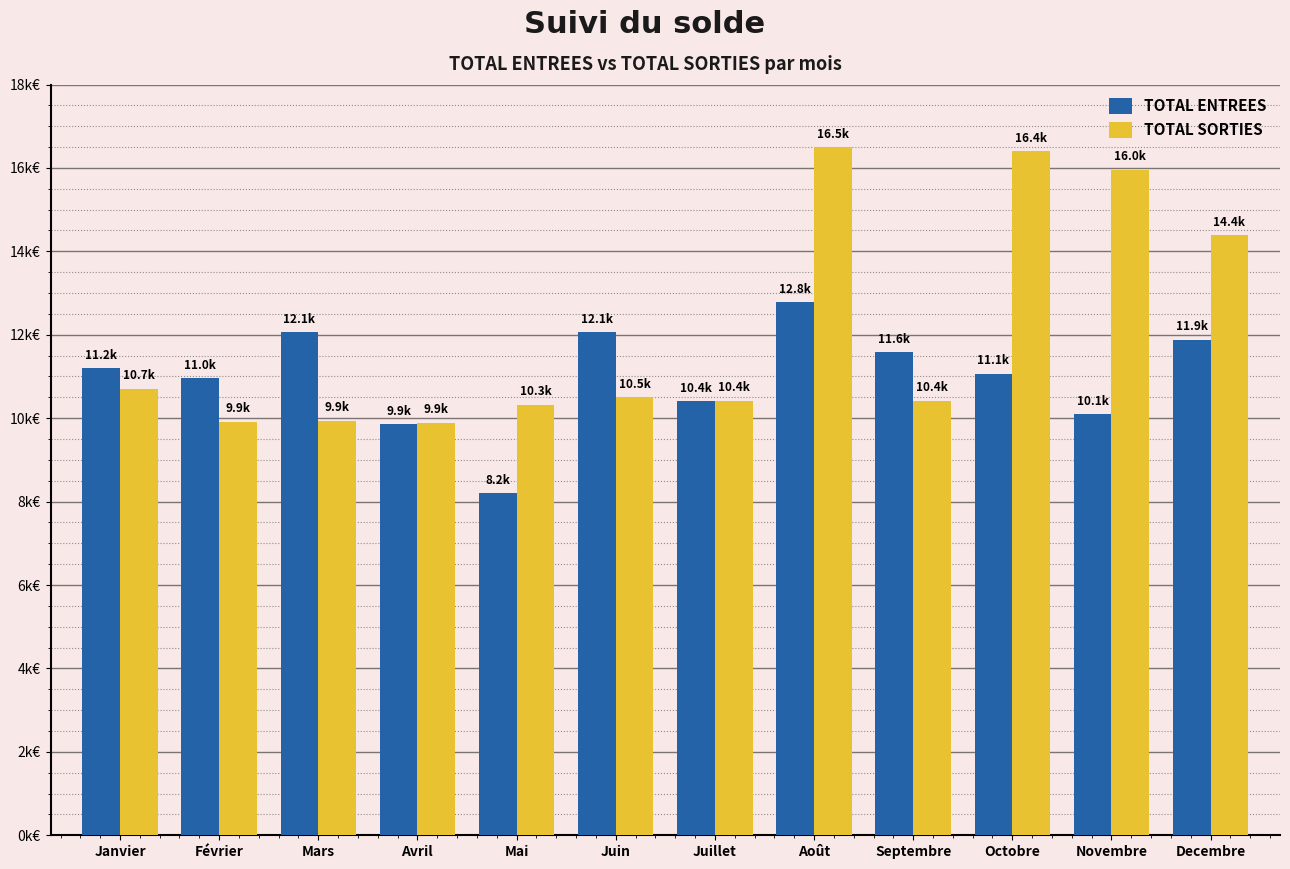

Which label corresponds to the smallest value in the chart?

Mai